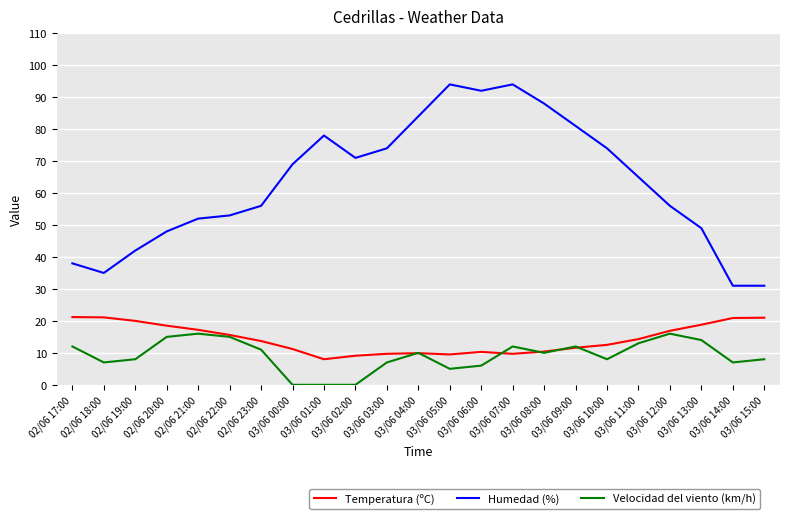

Where is Humedad (%) nearest to the value 62?

03/06 11:00